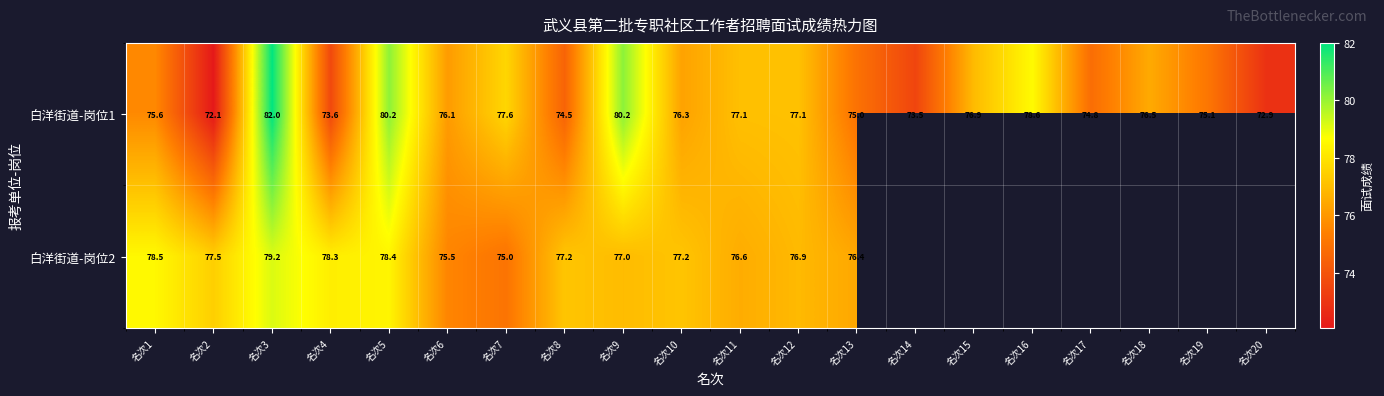

Count the number of data series in this chart.

2